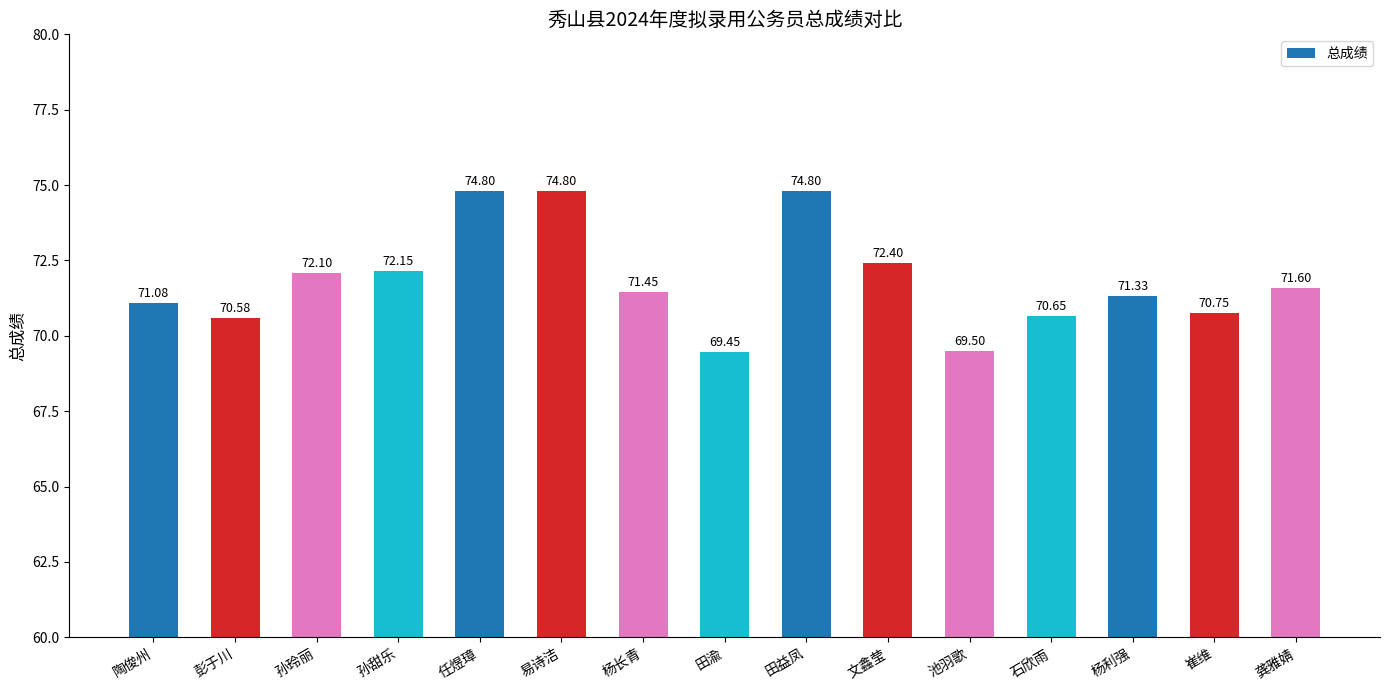

What is the sum of the values at 杨利强 and 文鑫莹?

143.7